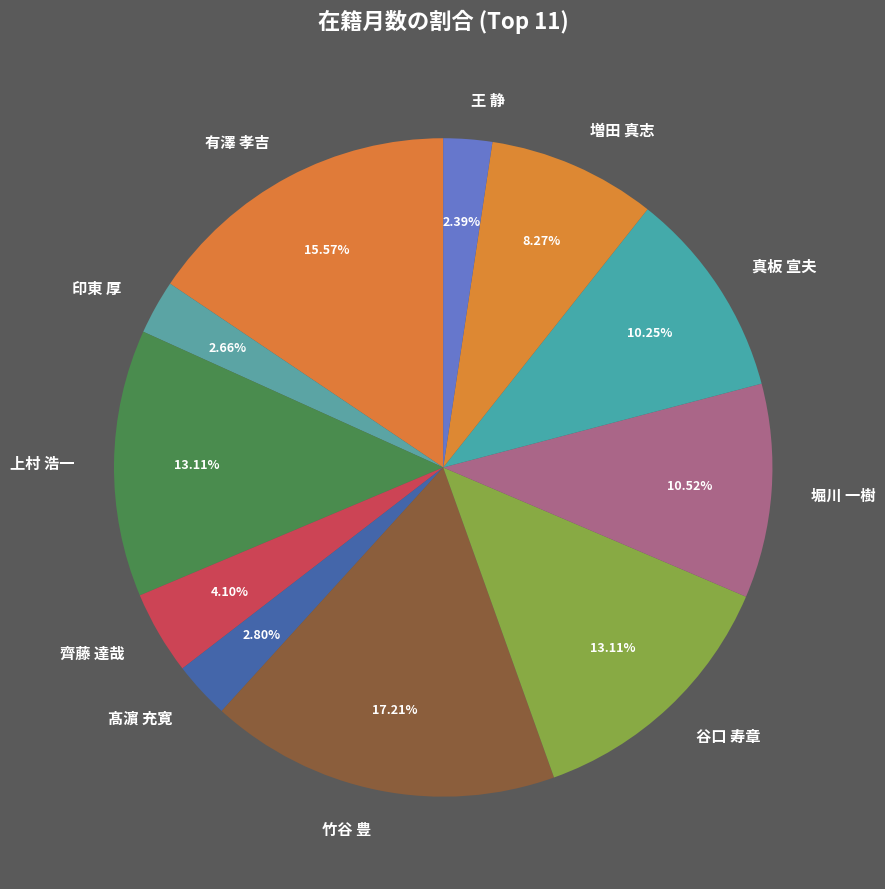

Which category has the biggest portion of the pie?

竹谷 豊